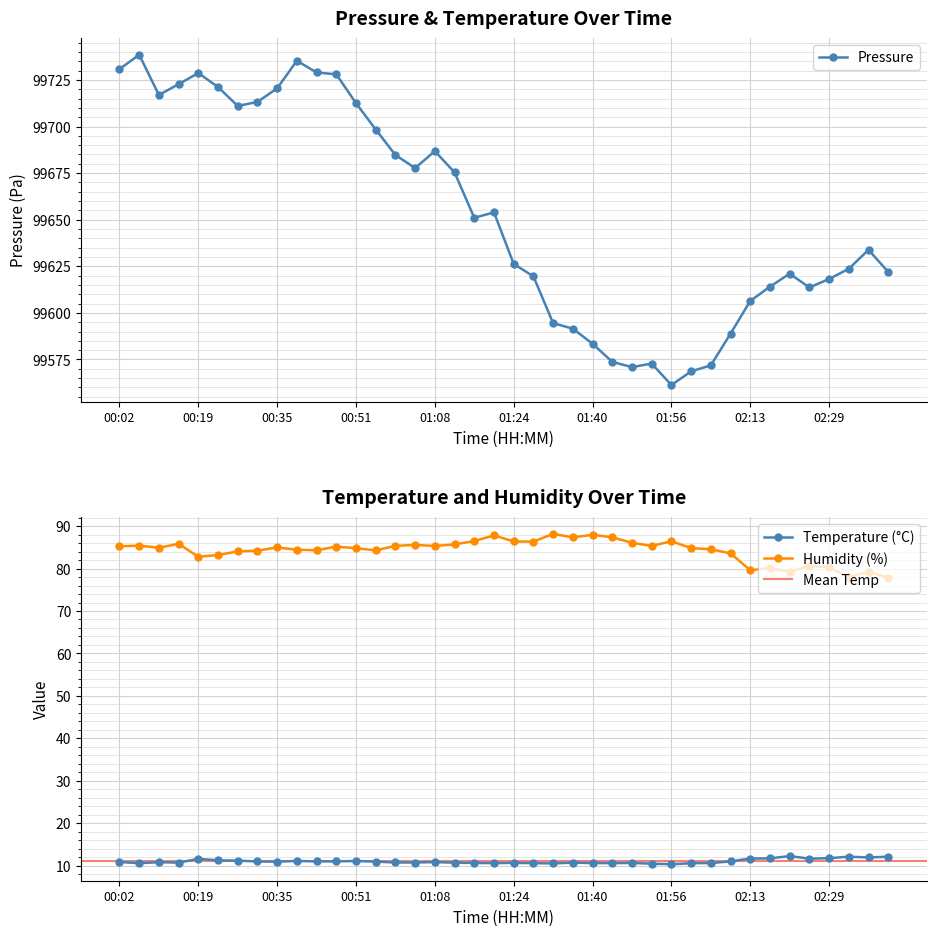

At which label is temperature closest to 11?

00:47